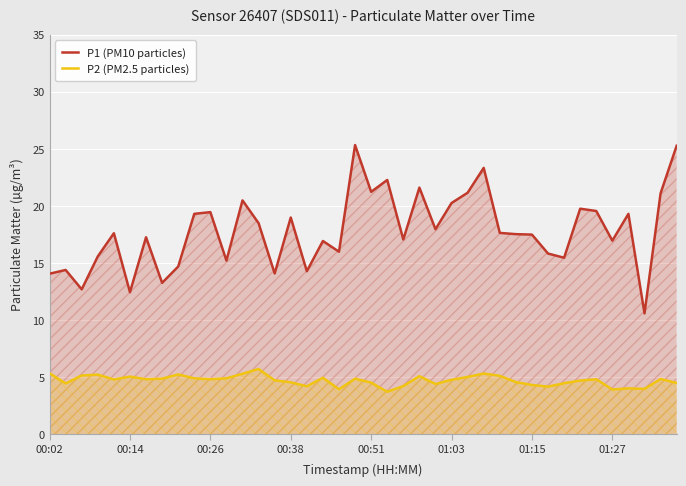

In P2 (PM2.5 particles), how many points are higher than both neighbors (excluding endpoints)?

11